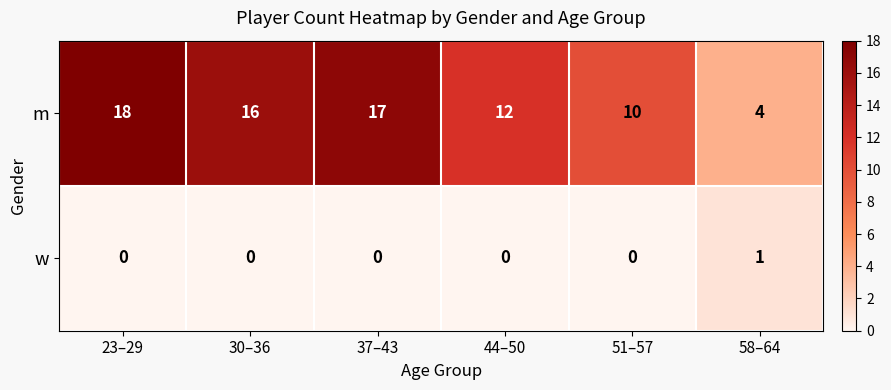

Is it true that m equals 17 at 37–43?

True